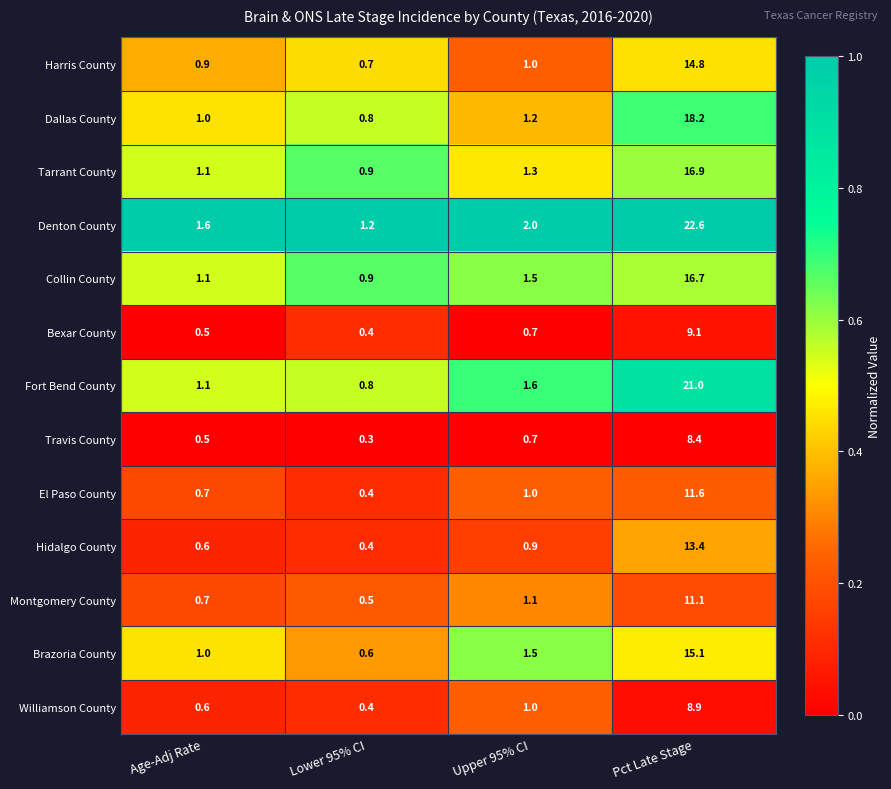

Rank the series by their maximum value, from highest to lowest.

Denton County, Fort Bend County, Dallas County, Tarrant County, Collin County, Brazoria County, Harris County, Hidalgo County, El Paso County, Montgomery County, Bexar County, Williamson County, Travis County